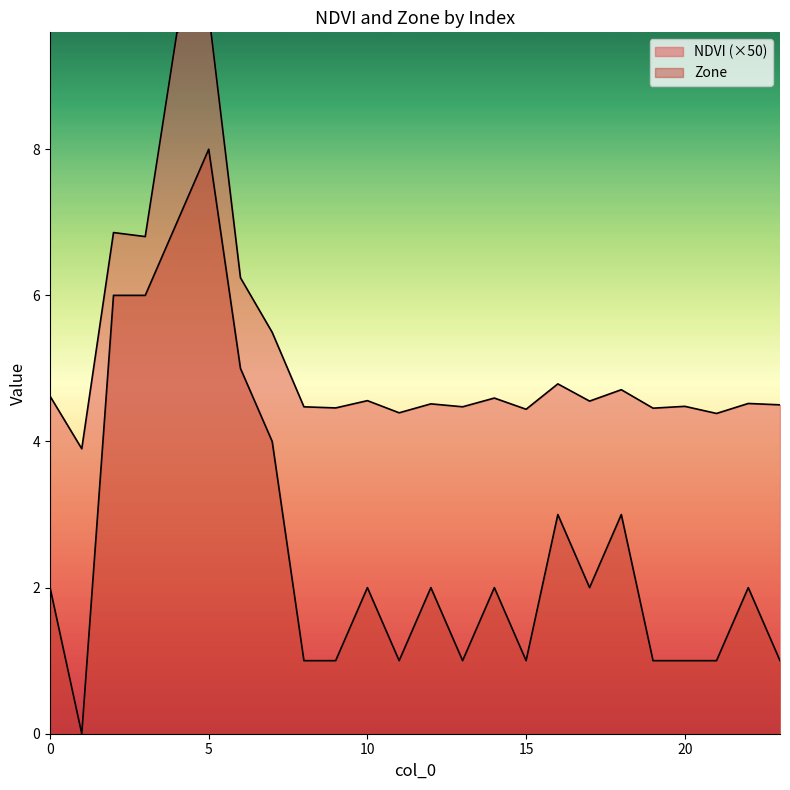

What is the value of the NDVI point at the 23rd from the left?

4.5